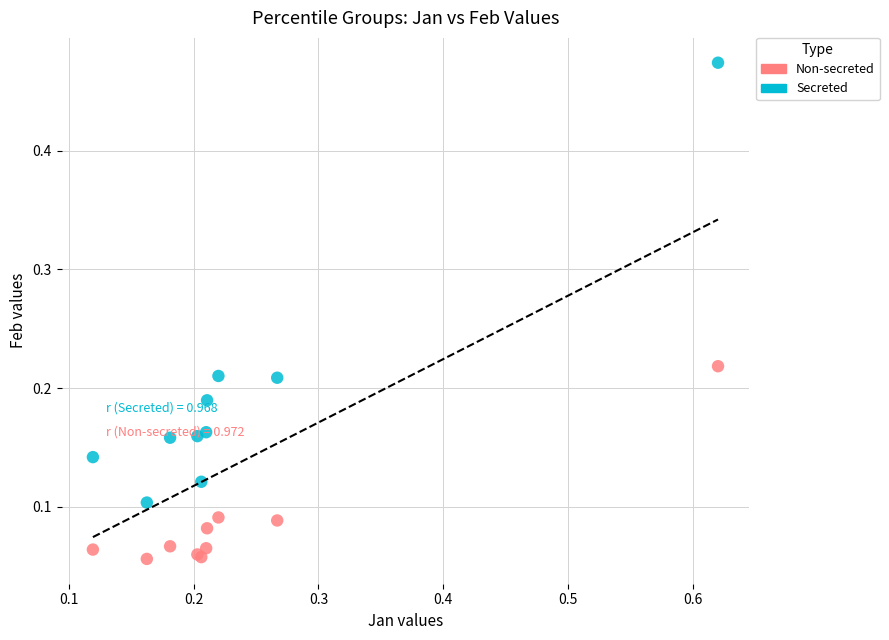

Which series contains the lowest Y value?

Non-secreted